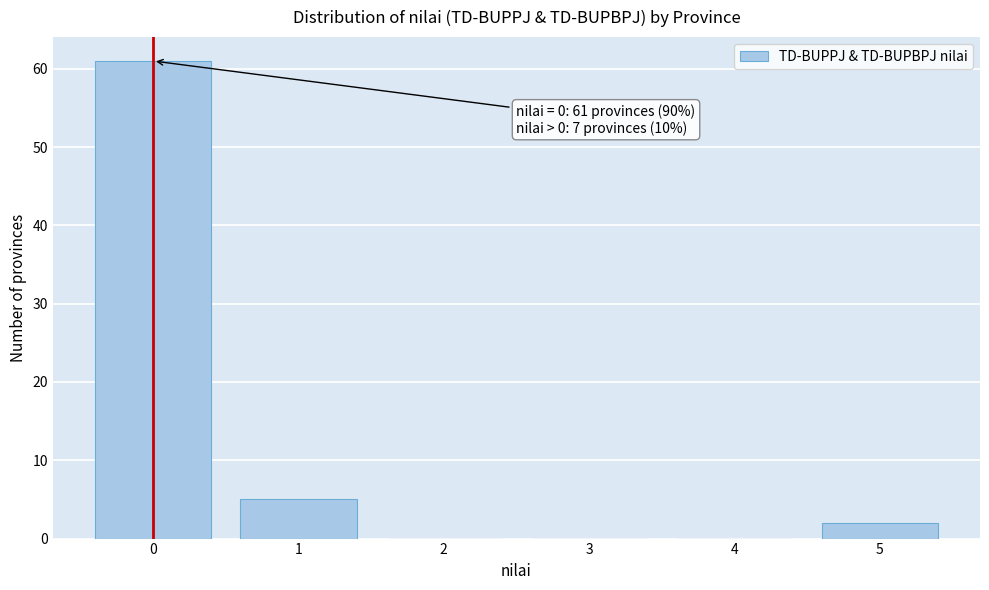

Which range on the x-axis has the tallest bar?

-0.5 to 0.5